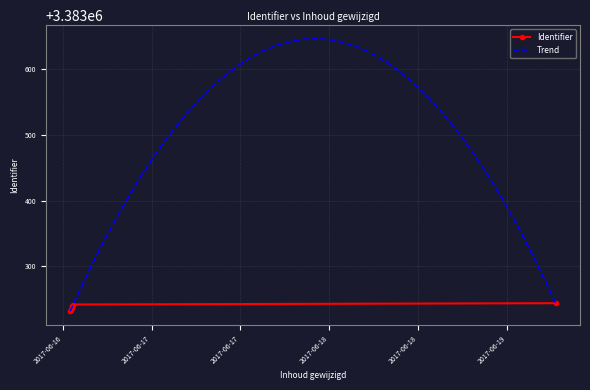

The chart shows a value of 3383240 at 2017-06-16 13:17:33. True or false?

True